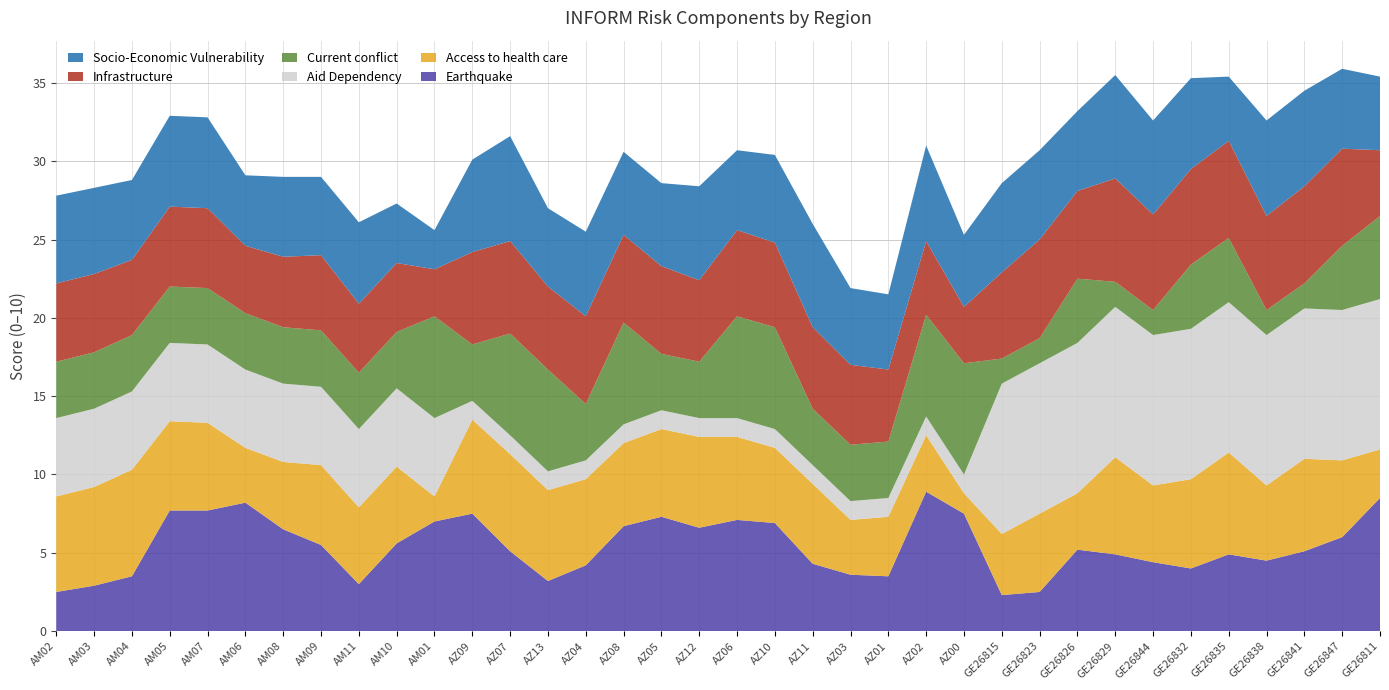

Reading left to right, what are all the values shown in this chart?

Earthquake: AM02=2.5	AM03=2.9	AM04=3.5	AM05=7.7	AM07=7.7	AM06=8.2	AM08=6.5	AM09=5.5	AM11=3.0	AM10=5.6	AM01=7.0	AZ09=7.5	AZ07=5.1	AZ13=3.2	AZ04=4.2	AZ08=6.7	AZ05=7.3	AZ12=6.6	AZ06=7.1	AZ10=6.9	AZ11=4.3	AZ03=3.6	AZ01=3.5	AZ02=8.9	AZ00=7.5	GE26815=2.3	GE26823=2.5	GE26826=5.2	GE26829=4.9	GE26844=4.4	GE26832=4.0	GE26835=4.9	GE26838=4.5	GE26841=5.1	GE26847=6.0	GE26811=8.5
Access to health care: AM02=6.1	AM03=6.3	AM04=6.8	AM05=5.7	AM07=5.6	AM06=3.5	AM08=4.3	AM09=5.1	AM11=4.9	AM10=4.9	AM01=1.6	AZ09=6.0	AZ07=6.2	AZ13=5.8	AZ04=5.5	AZ08=5.3	AZ05=5.6	AZ12=5.8	AZ06=5.3	AZ10=4.8	AZ11=5.1	AZ03=3.5	AZ01=3.8	AZ02=3.6	AZ00=1.3	GE26815=3.9	GE26823=5.0	GE26826=3.6	GE26829=6.2	GE26844=4.9	GE26832=5.7	GE26835=6.5	GE26838=4.8	GE26841=5.9	GE26847=4.9	GE26811=3.1
Aid Dependency: AM02=5.0	AM03=5.0	AM04=5.0	AM05=5.0	AM07=5.0	AM06=5.0	AM08=5.0	AM09=5.0	AM11=5.0	AM10=5.0	AM01=5.0	AZ09=1.2	AZ07=1.2	AZ13=1.2	AZ04=1.2	AZ08=1.2	AZ05=1.2	AZ12=1.2	AZ06=1.2	AZ10=1.2	AZ11=1.2	AZ03=1.2	AZ01=1.2	AZ02=1.2	AZ00=1.2	GE26815=9.6	GE26823=9.6	GE26826=9.6	GE26829=9.6	GE26844=9.6	GE26832=9.6	GE26835=9.6	GE26838=9.6	GE26841=9.6	GE26847=9.6	GE26811=9.6
Current conflict: AM02=3.6	AM03=3.6	AM04=3.6	AM05=3.6	AM07=3.6	AM06=3.6	AM08=3.6	AM09=3.6	AM11=3.6	AM10=3.6	AM01=6.5	AZ09=3.6	AZ07=6.5	AZ13=6.5	AZ04=3.6	AZ08=6.5	AZ05=3.6	AZ12=3.6	AZ06=6.5	AZ10=6.5	AZ11=3.6	AZ03=3.6	AZ01=3.6	AZ02=6.5	AZ00=7.1	GE26815=1.6	GE26823=1.6	GE26826=4.1	GE26829=1.6	GE26844=1.6	GE26832=4.1	GE26835=4.1	GE26838=1.6	GE26841=1.6	GE26847=4.1	GE26811=5.3
Infrastructure: AM02=5.0	AM03=5.0	AM04=4.8	AM05=5.1	AM07=5.1	AM06=4.3	AM08=4.5	AM09=4.8	AM11=4.4	AM10=4.4	AM01=3.0	AZ09=5.9	AZ07=5.9	AZ13=5.3	AZ04=5.6	AZ08=5.6	AZ05=5.6	AZ12=5.2	AZ06=5.5	AZ10=5.4	AZ11=5.2	AZ03=5.1	AZ01=4.6	AZ02=4.7	AZ00=3.6	GE26815=5.5	GE26823=6.3	GE26826=5.6	GE26829=6.6	GE26844=6.1	GE26832=6.1	GE26835=6.2	GE26838=6.0	GE26841=6.2	GE26847=6.2	GE26811=4.2
Socio-Economic Vulnerability: AM02=5.6	AM03=5.5	AM04=5.1	AM05=5.8	AM07=5.8	AM06=4.5	AM08=5.1	AM09=5.0	AM11=5.2	AM10=3.8	AM01=2.5	AZ09=5.9	AZ07=6.7	AZ13=5.0	AZ04=5.4	AZ08=5.3	AZ05=5.3	AZ12=6.0	AZ06=5.1	AZ10=5.6	AZ11=6.6	AZ03=4.9	AZ01=4.8	AZ02=6.1	AZ00=4.6	GE26815=5.7	GE26823=5.7	GE26826=5.1	GE26829=6.6	GE26844=6.0	GE26832=5.8	GE26835=4.1	GE26838=6.1	GE26841=6.1	GE26847=5.1	GE26811=4.7